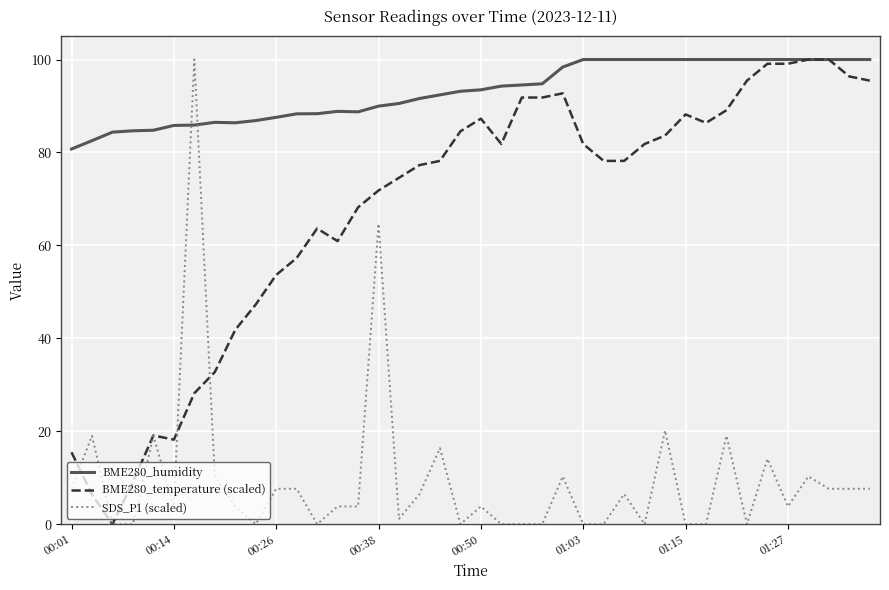

True or false: SDS_P1 (scaled) and BME280_humidity intersect in this chart.

True